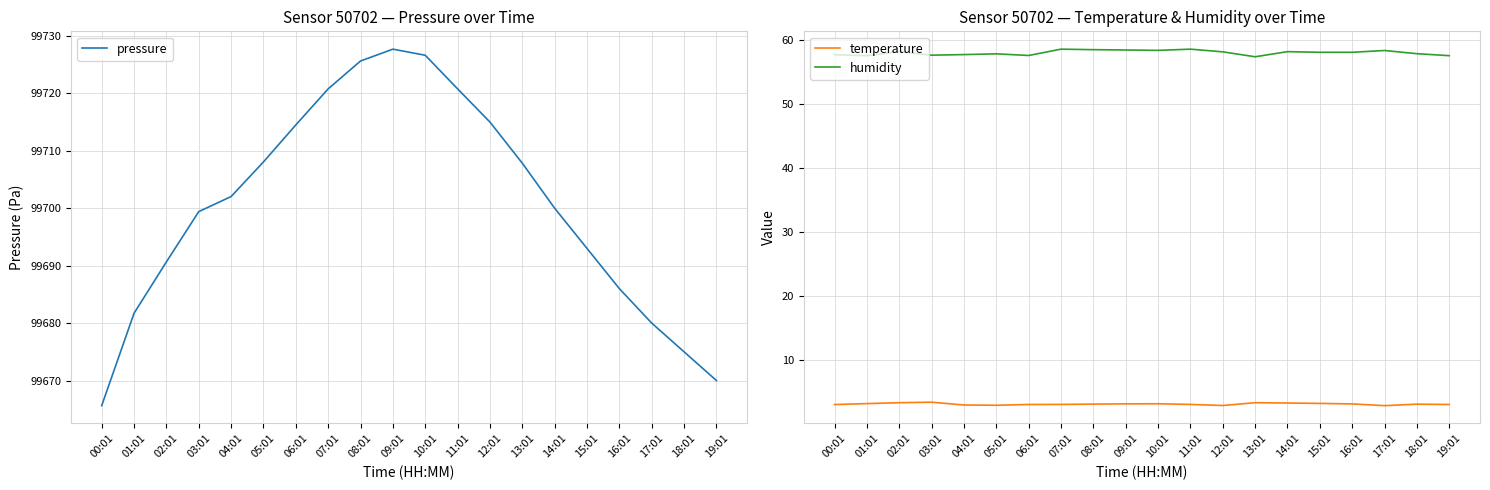

How many categories are shown in the chart?

20